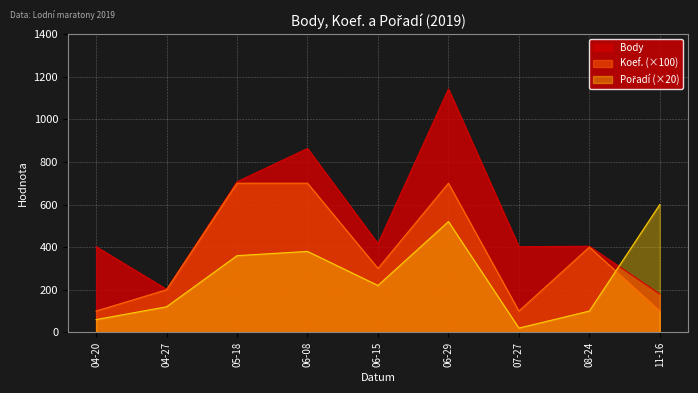

Which label corresponds to the largest value in the chart?

06-29